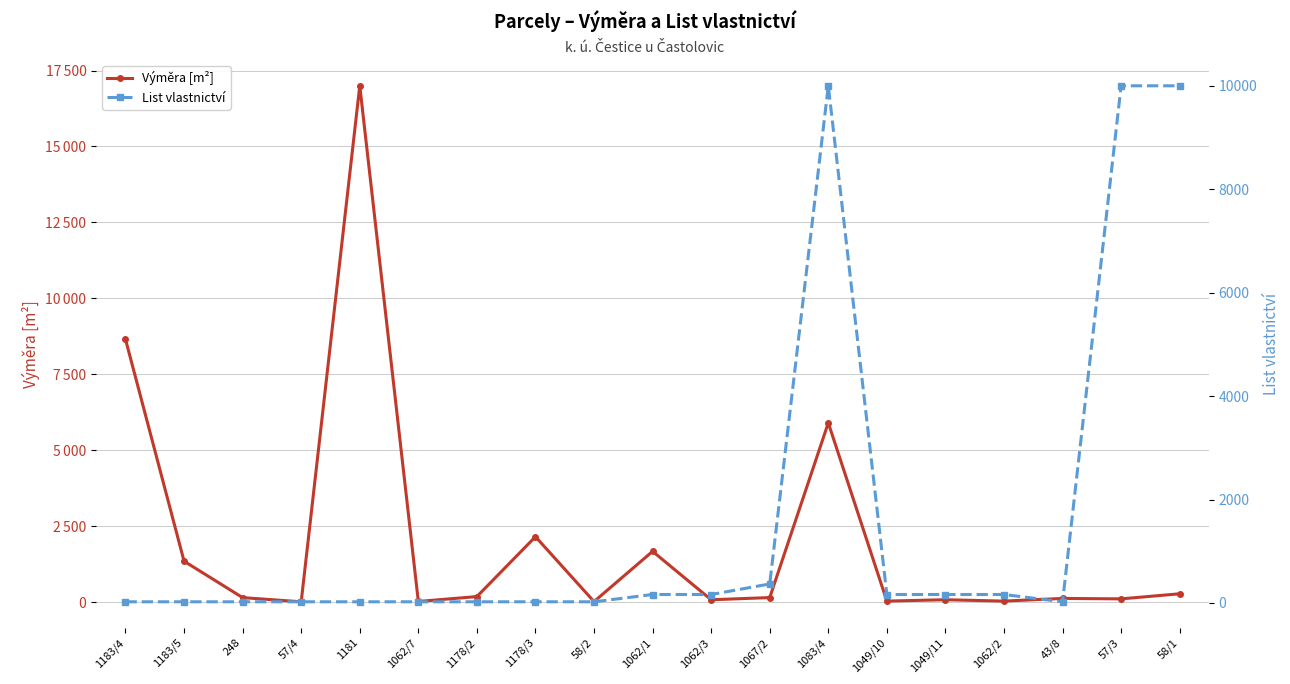

Which has a higher value, 1178/3 or 43/8?

1178/3